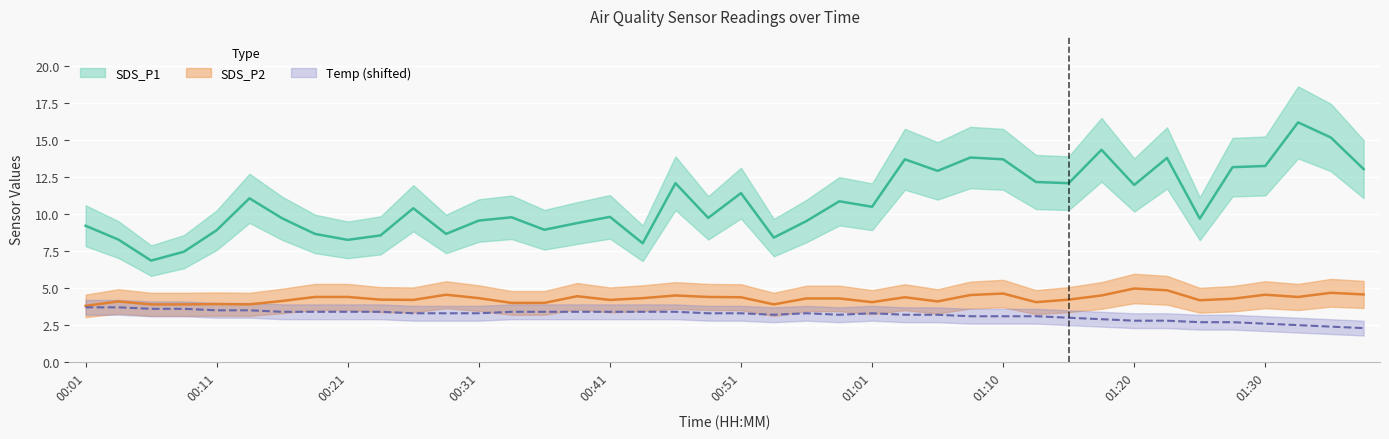

How many interior local valleys does the SDS_P2 series have?

9